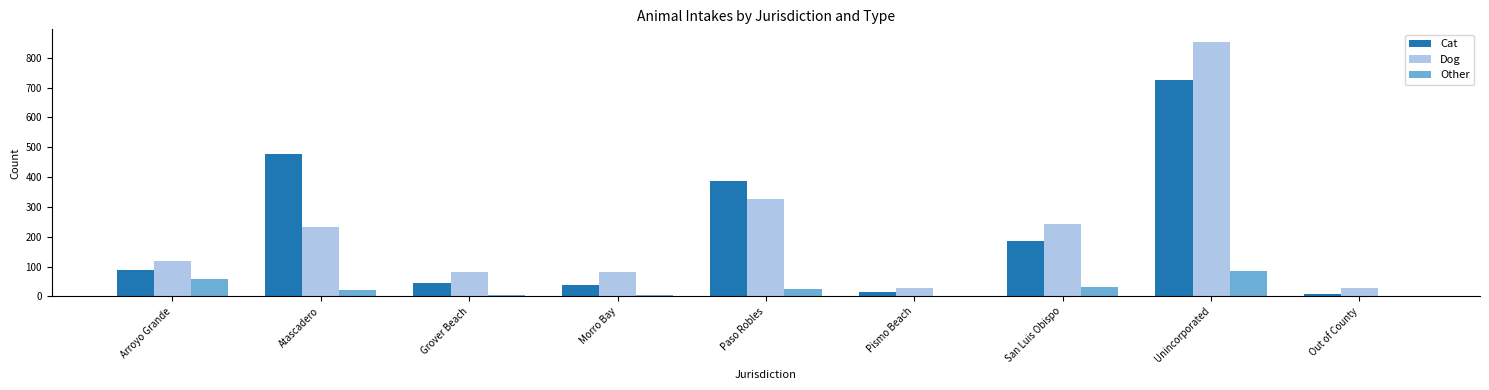

How many groups of bars are there?

9